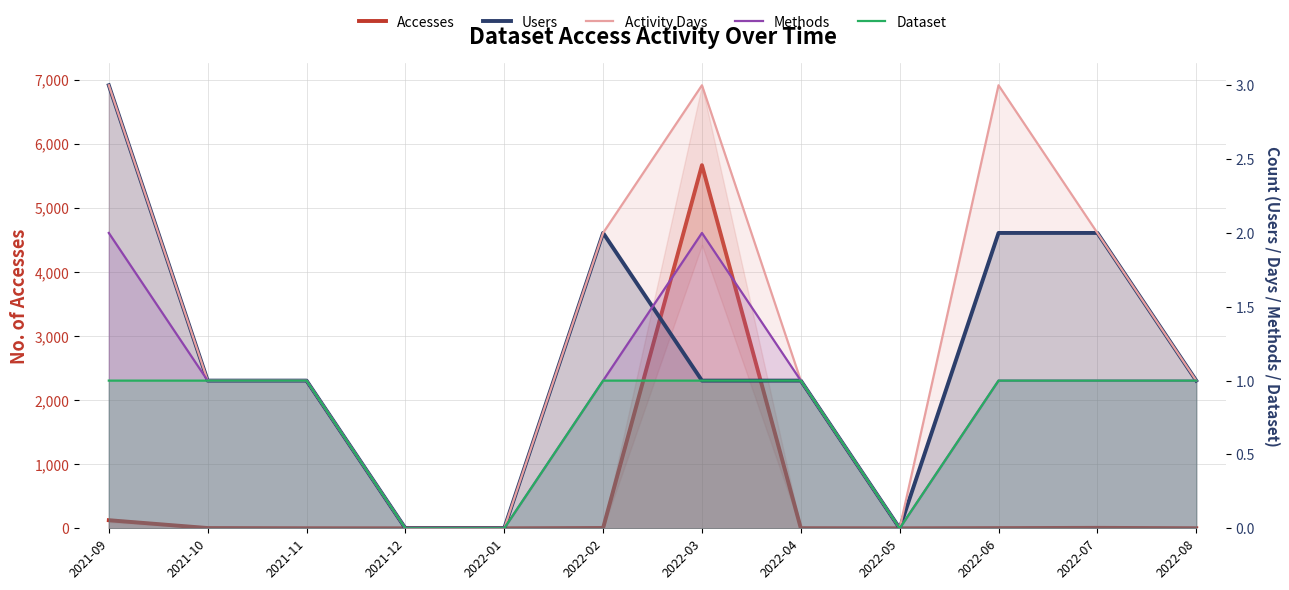

Does the chart have visible grid lines?

Yes